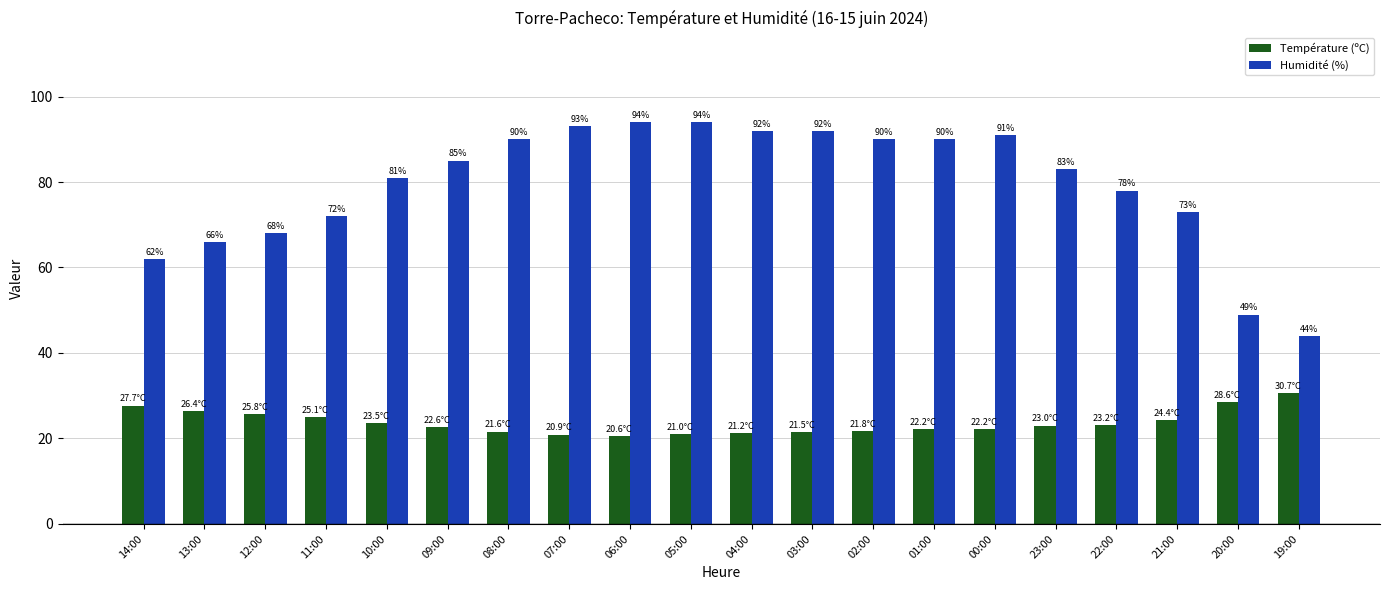

What is the spread (max minus min) of values at 23:00?

60.0